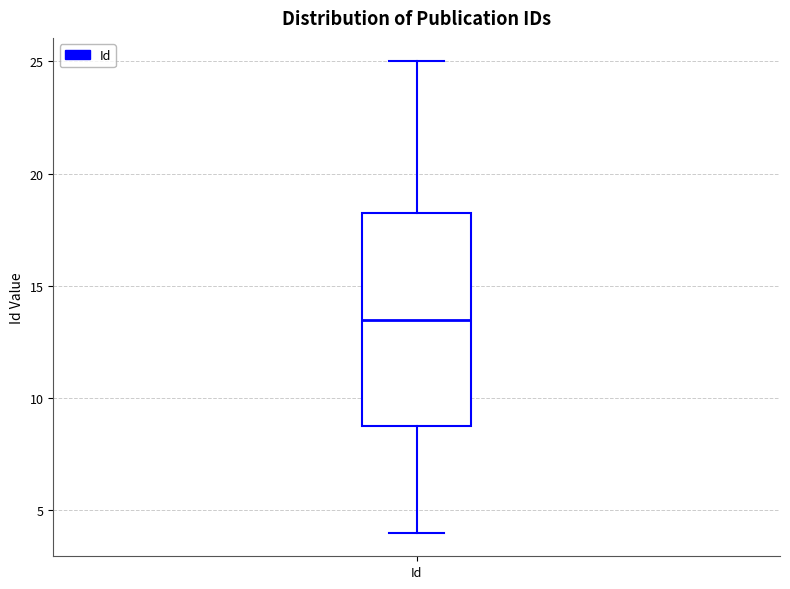

Where does the upper whisker of the box for Id end on the y-axis? The values are not printed on the chart, so give them approximately, as read against the axis.

25.0